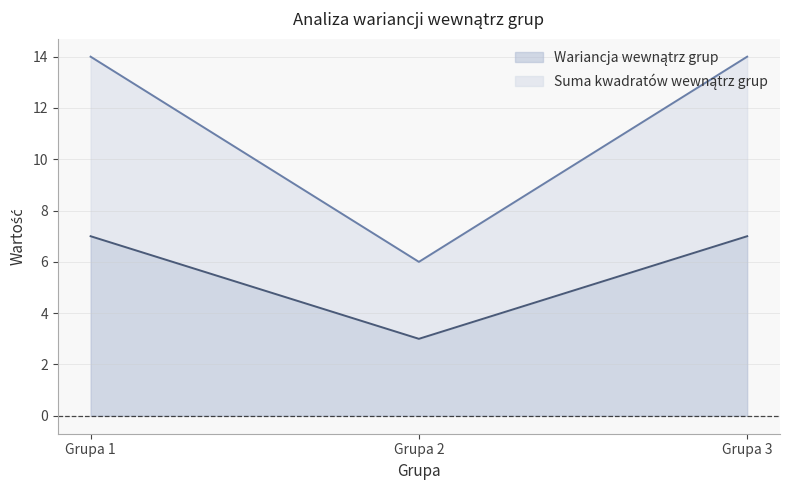

What is the smallest value displayed?

3